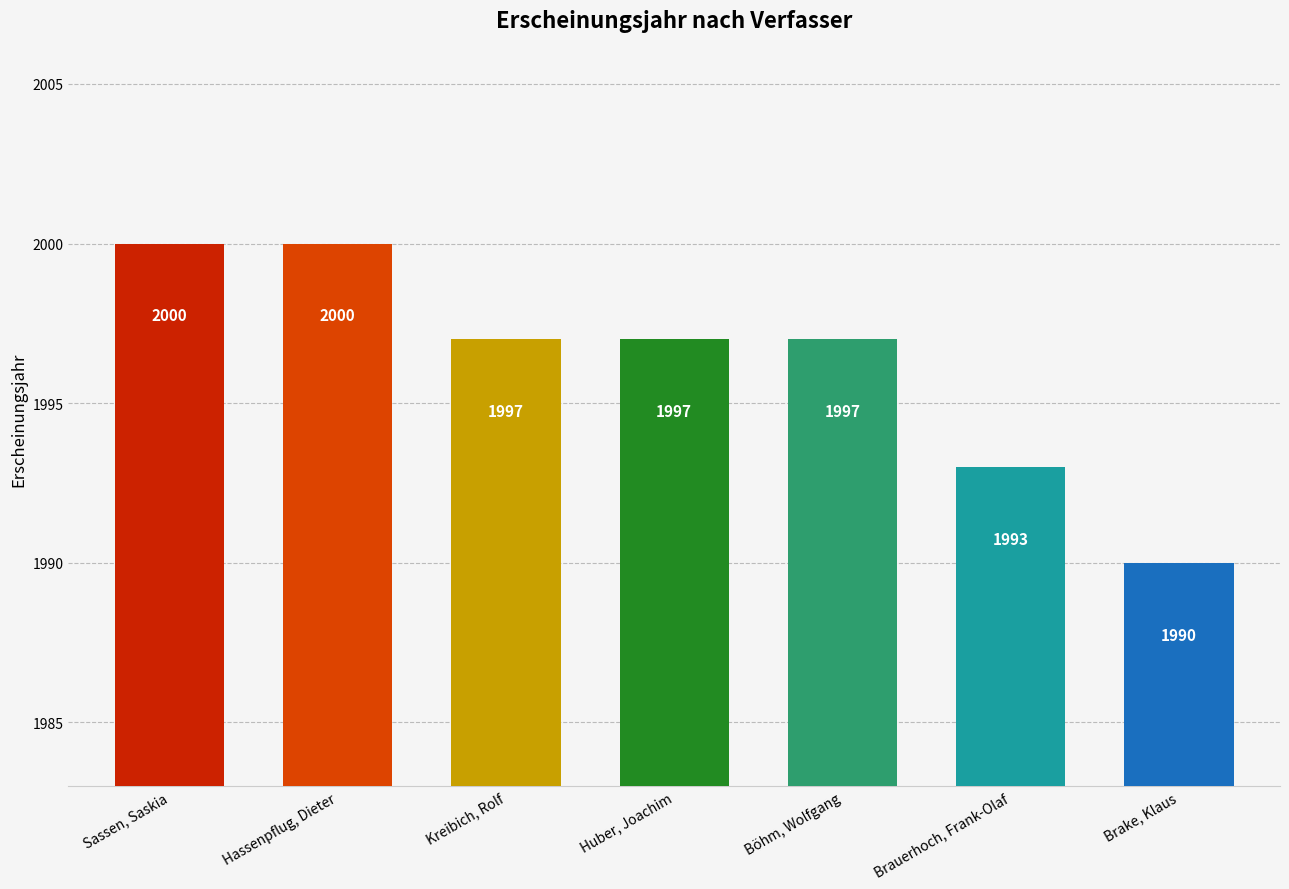

Reading left to right, what are all the values shown in this chart?

Sassen, Saskia=2000	Hassenpflug, Dieter=2000	Kreibich, Rolf=1997	Huber, Joachim=1997	Böhm, Wolfgang=1997	Brauerhoch, Frank-Olaf=1993	Brake, Klaus=1990